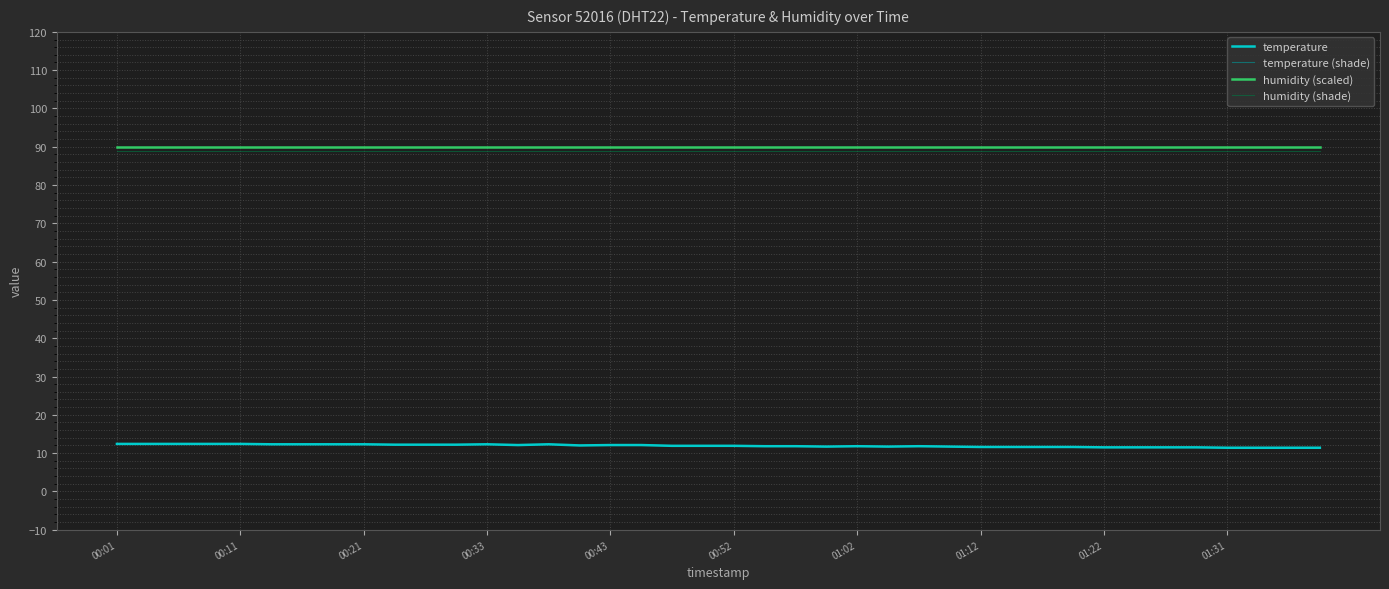

Is this an area chart (filled region under the line)?

No